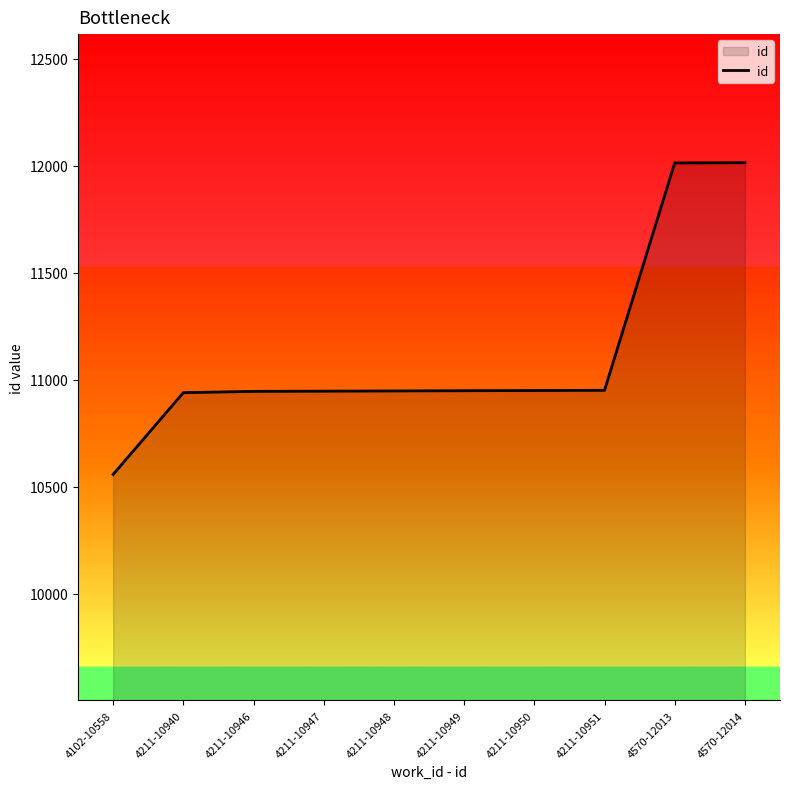

What is the difference between the maximum and minimum values?

1456